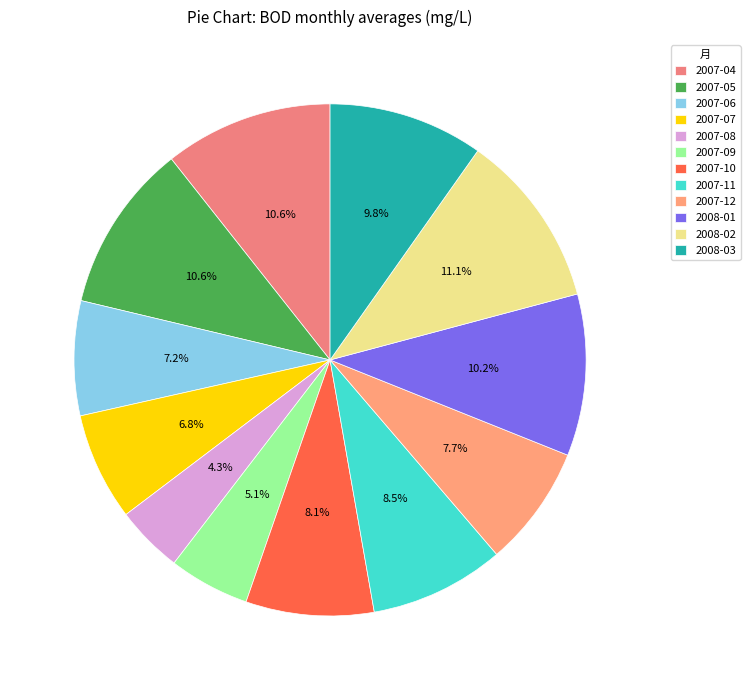

Count the number of slices in the pie.

12